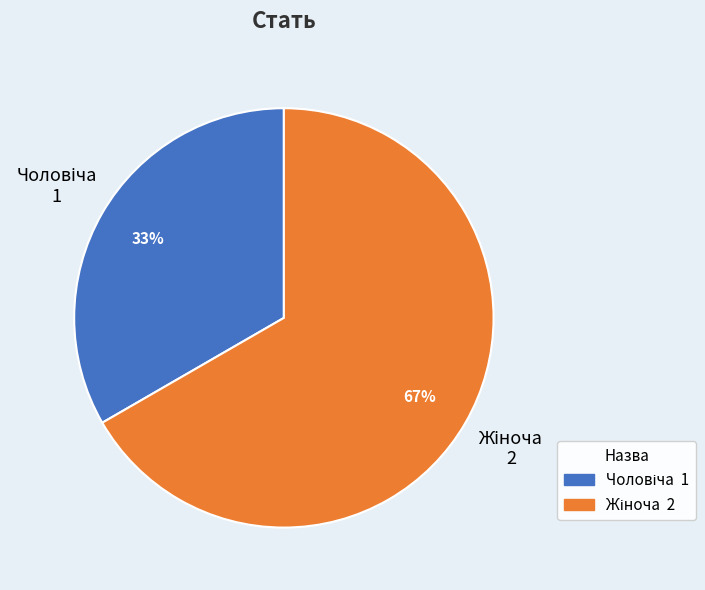

Is there a majority slice in this chart?

Yes